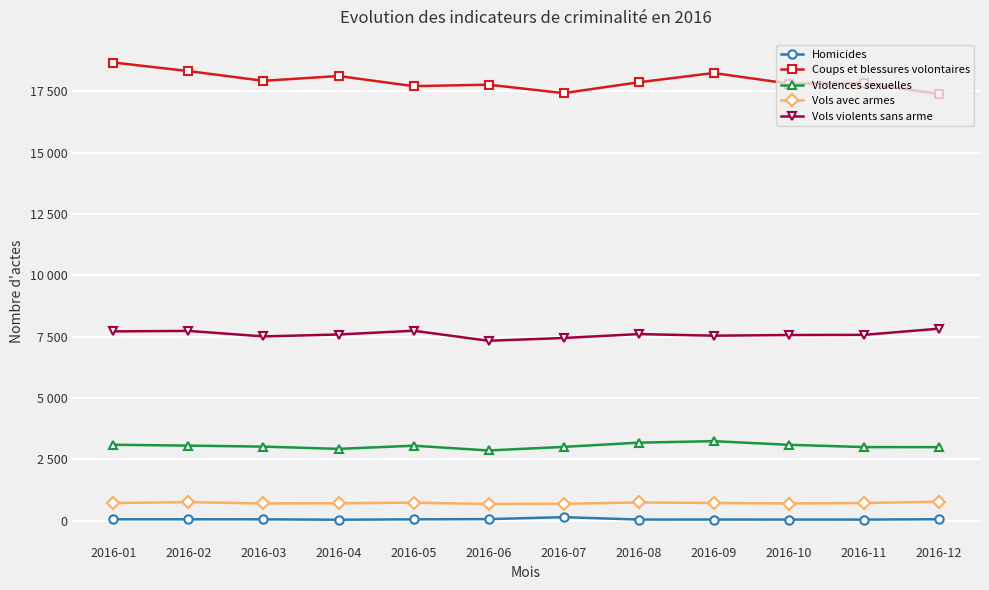

How many interior local valleys does the Vols avec armes series have?

3